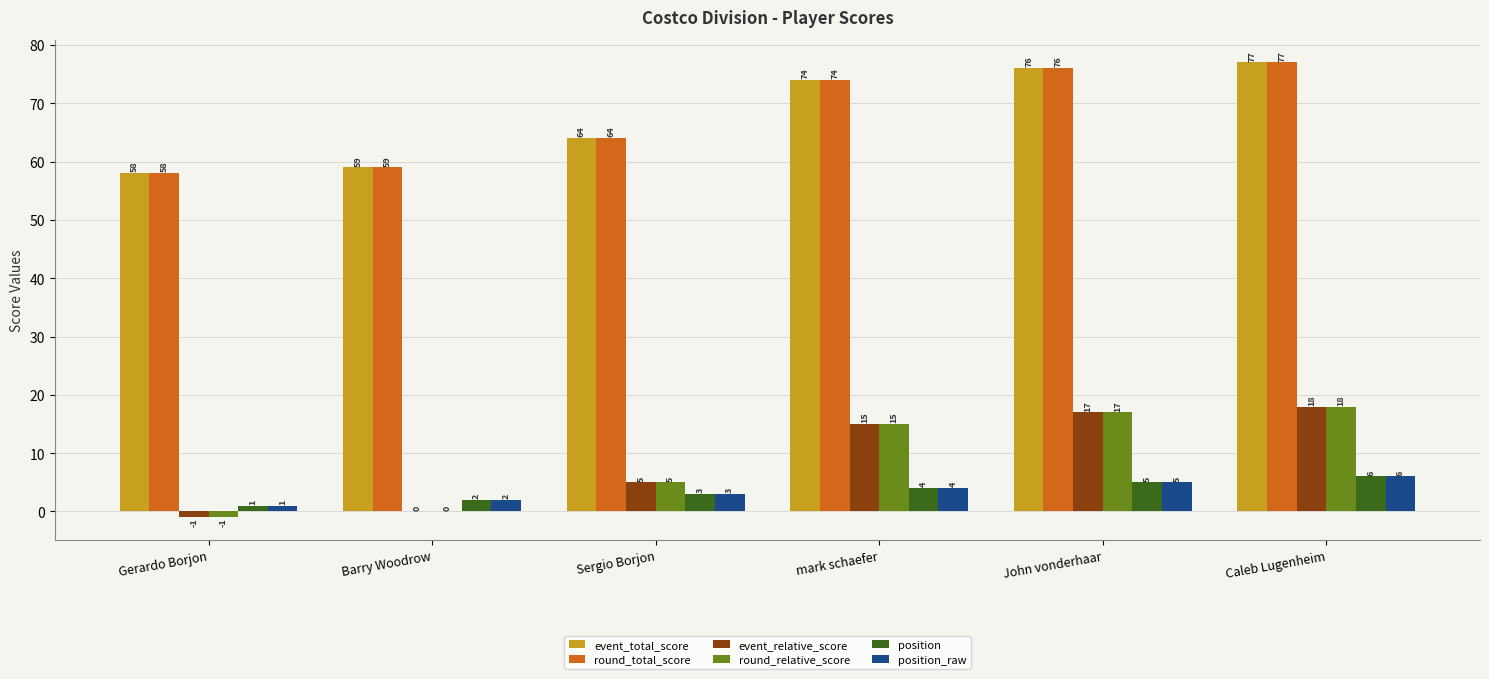

What is the maximum value for round_relative_score?

18